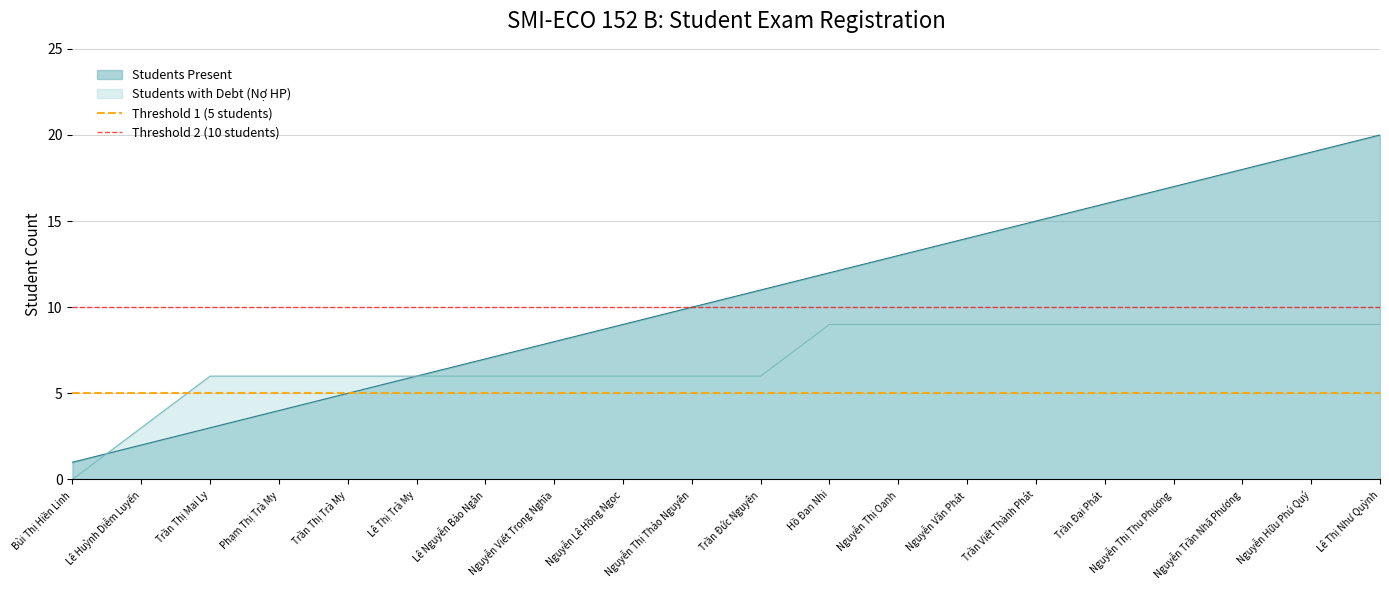

What is the label of the 1st point from the left?

Bùi Thị Hiền Linh